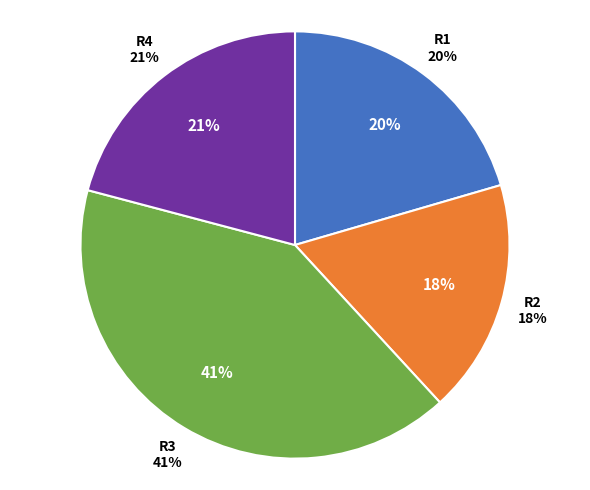

Do R2 and R3 together represent more than half of the pie?

Yes